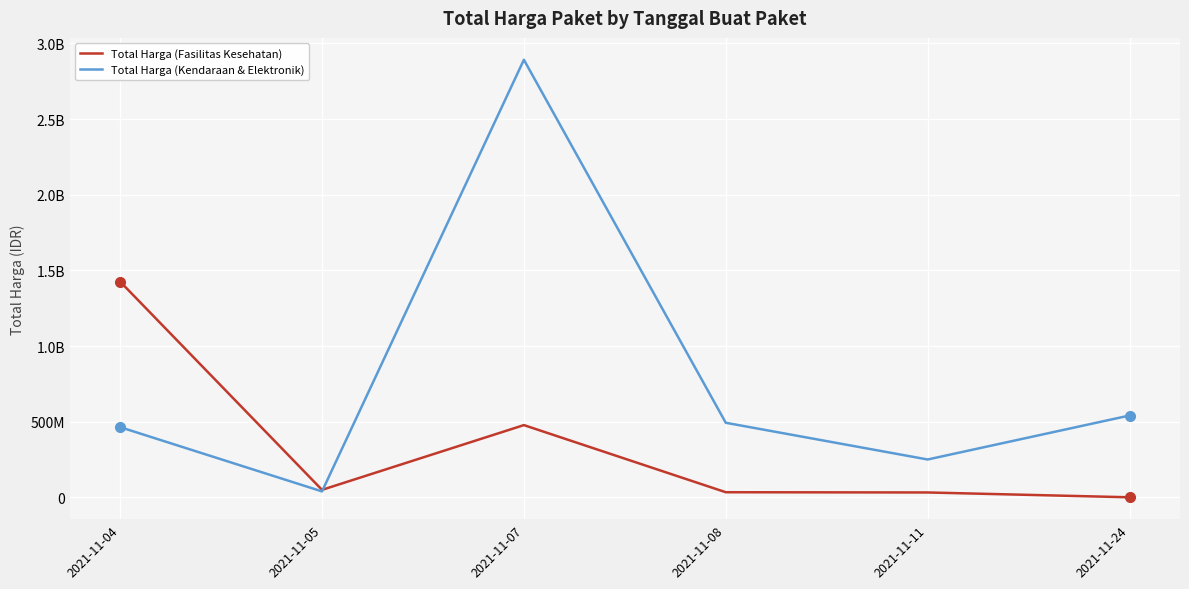

What are all the series names shown in the legend?

Total Harga (Fasilitas Kesehatan), Total Harga (Kendaraan & Elektronik)